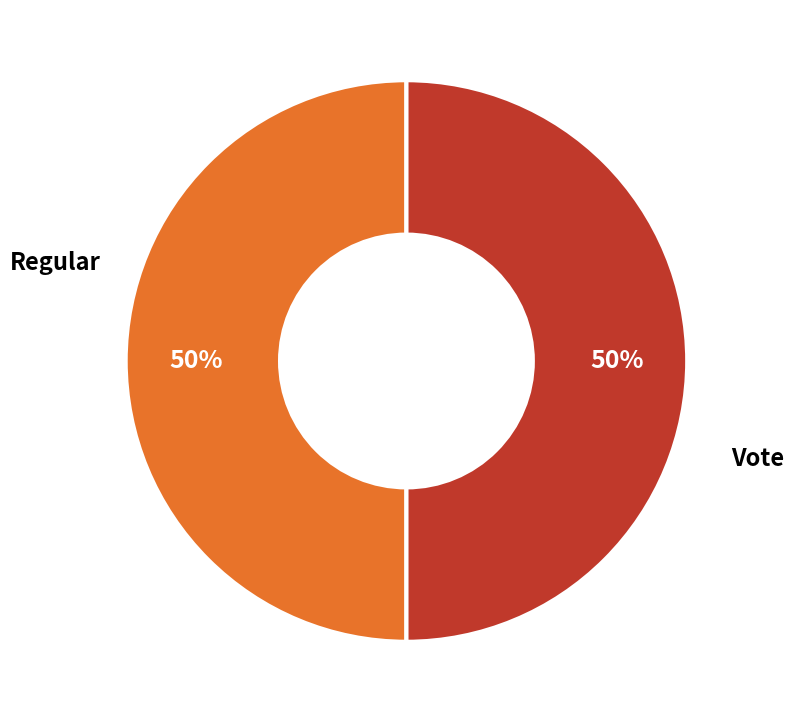

Combined, do Vote and Regular account for over 50%?

Yes